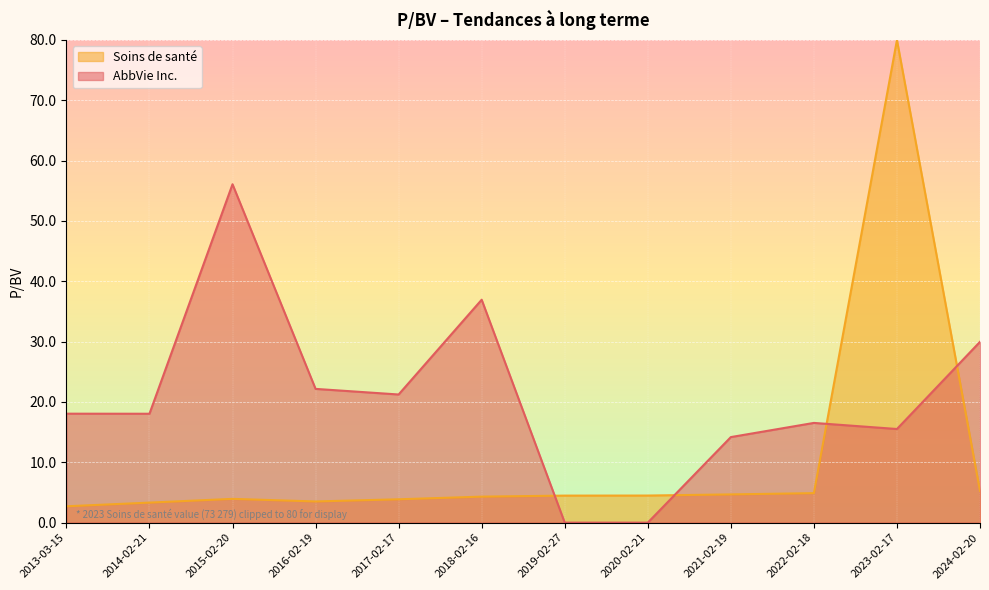

Reading left to right, what are all the values shown in this chart?

AbbVie Inc.: 2013-03-15=18.1	2014-02-21=18.1	2015-02-20=56.1	2016-02-19=22.2	2017-02-17=21.2	2018-02-16=37.0	2019-02-27=0.0	2020-02-21=0.0	2021-02-19=14.2	2022-02-18=16.5	2023-02-17=15.5	2024-02-20=30.0
Soins de santé: 2013-03-15=2.7	2014-02-21=3.3	2015-02-20=3.9	2016-02-19=3.5	2017-02-17=3.9	2018-02-16=4.3	2019-02-27=4.5	2020-02-21=4.5	2021-02-19=4.7	2022-02-18=4.9	2023-02-17=80.0	2024-02-20=5.2